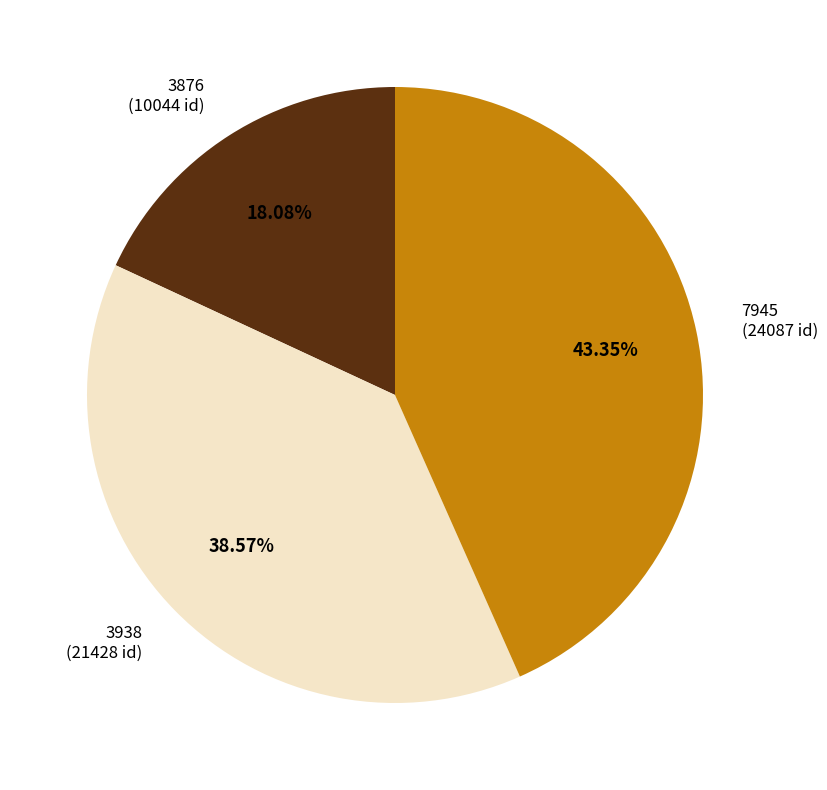

Is there a majority slice in this chart?

No